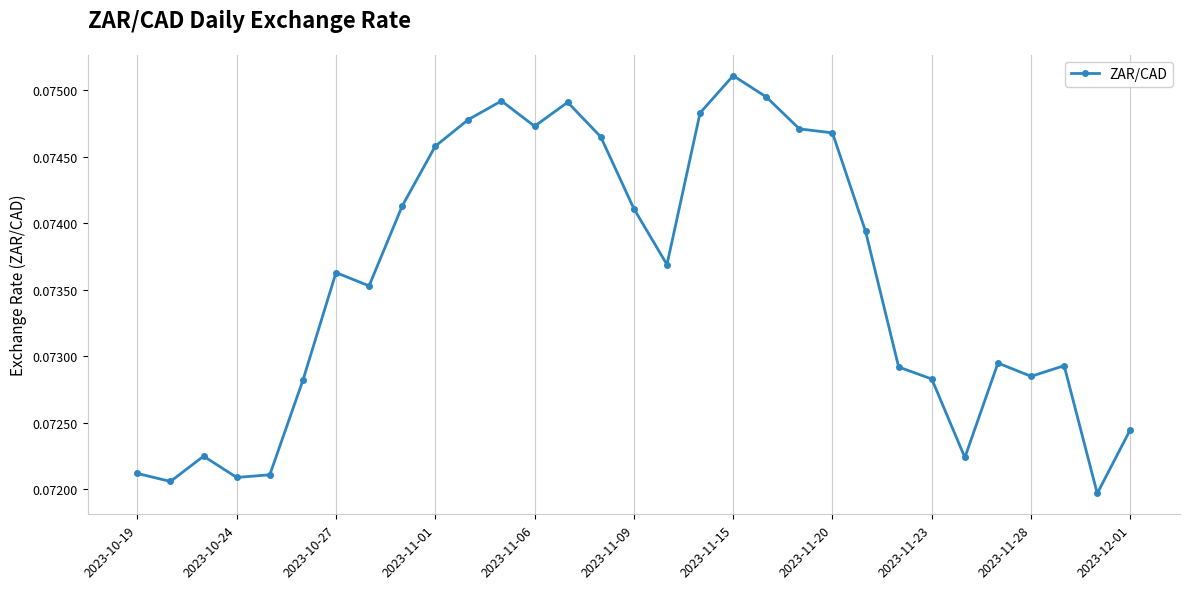

What is the sum of all values?

2.3